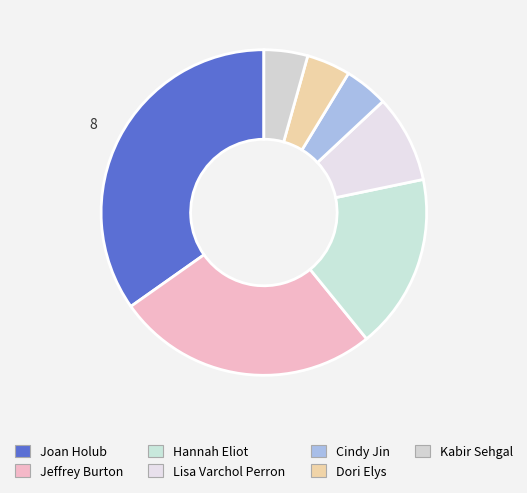

Which has a higher value, Jeffrey Burton or Joan Holub?

Joan Holub